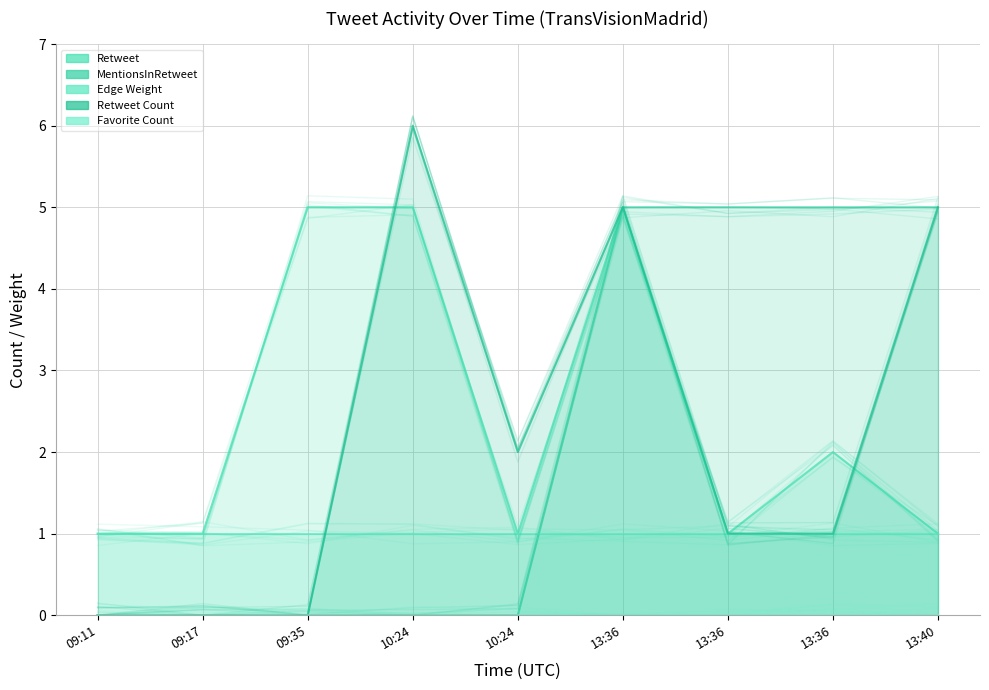

The Retweet series shows 1 at 10:24. True or false?

True